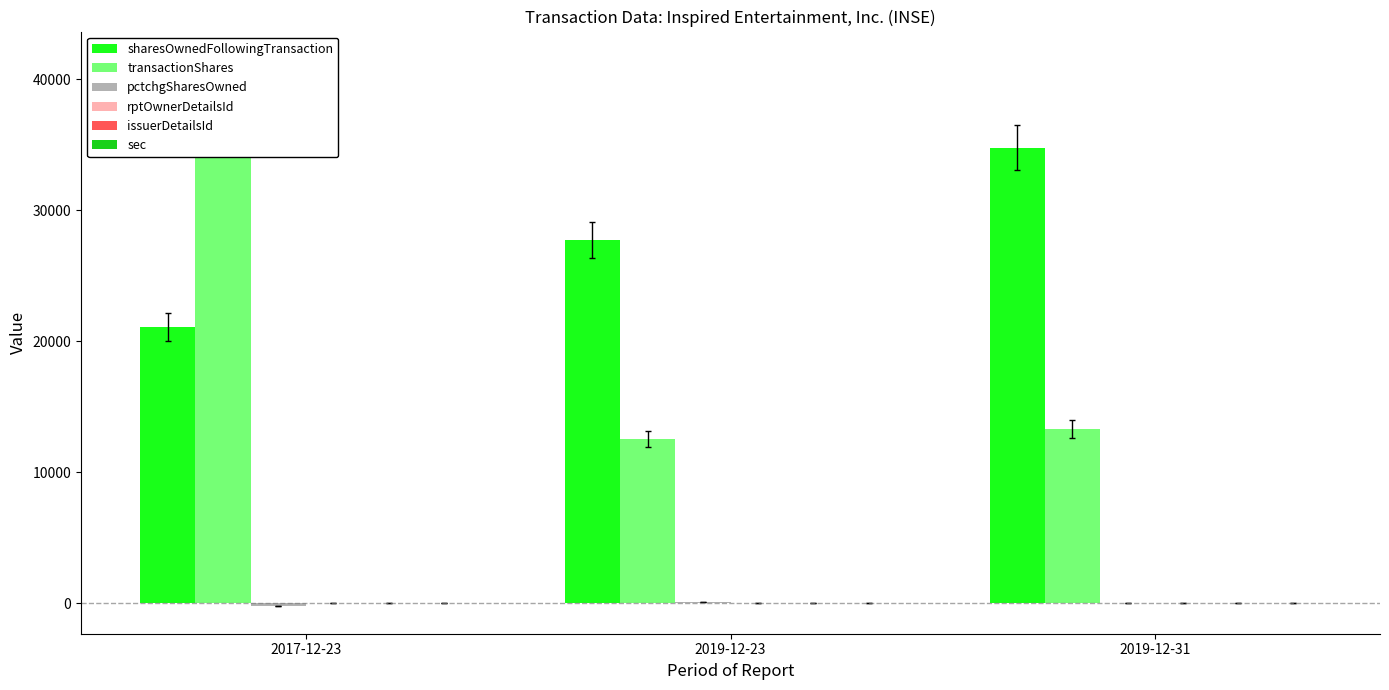

What is the smallest value displayed?

-214